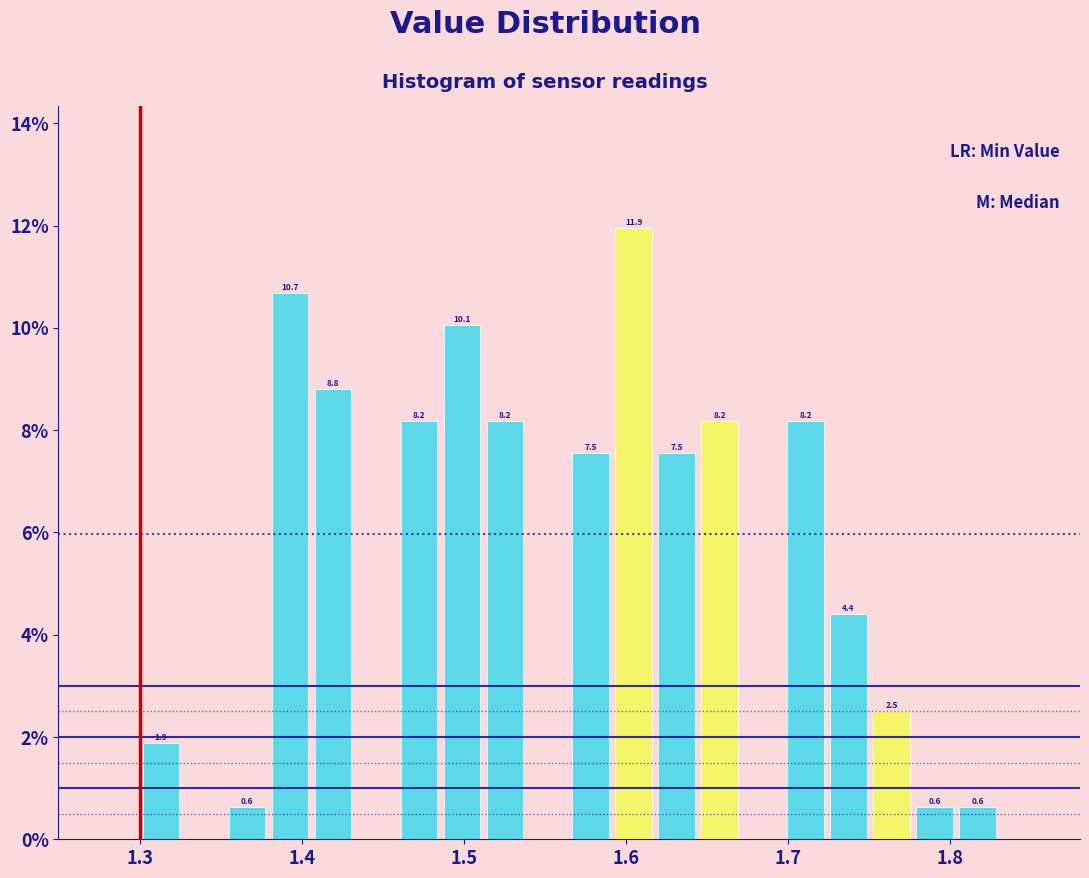

Read against the x-axis, roughly where is the centre of the tallest bar?

1.60